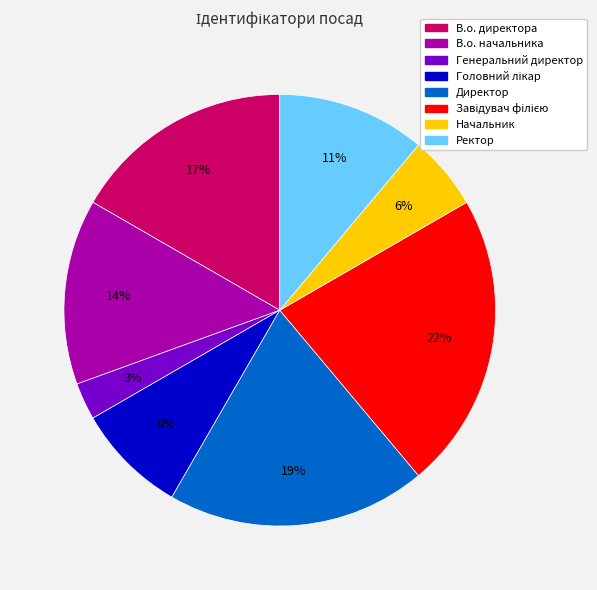

To the nearest percent, what portion does В.о. начальника represent?

14%